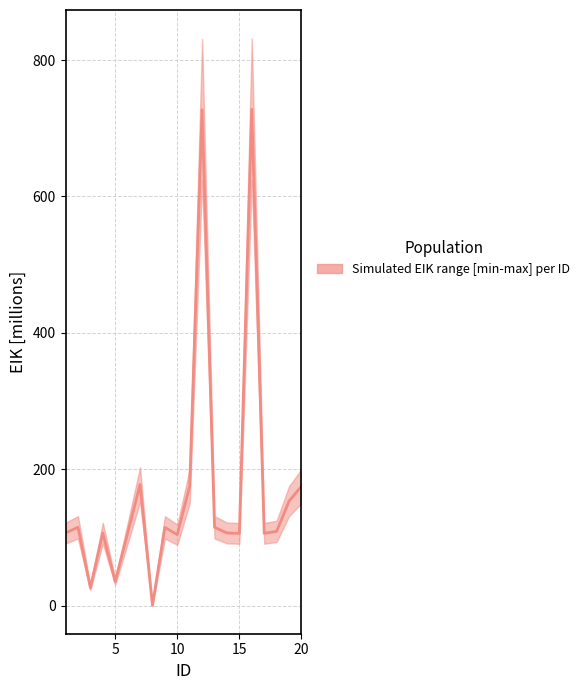

What is the value of the 8th point from the left?

0.6